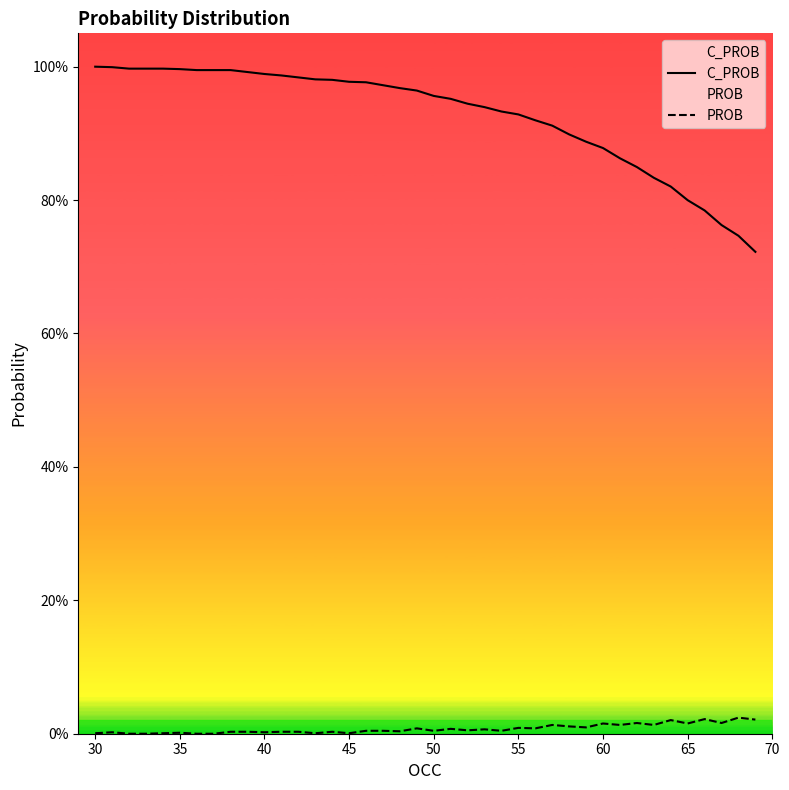

True or false: PROB and C_PROB intersect in this chart.

False